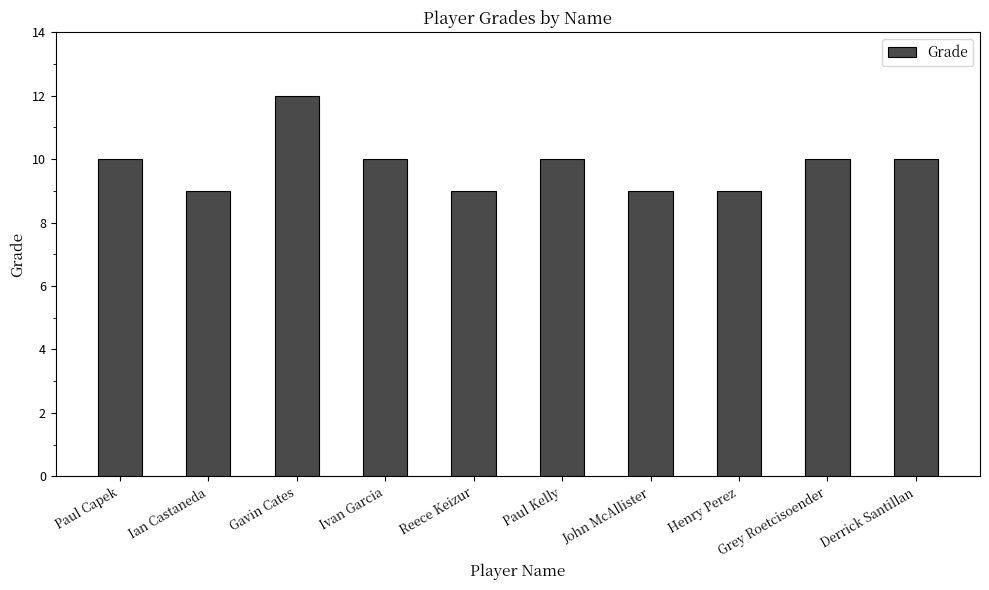

Which has a higher value, Grey Roetcisoender or Ian Castaneda?

Grey Roetcisoender